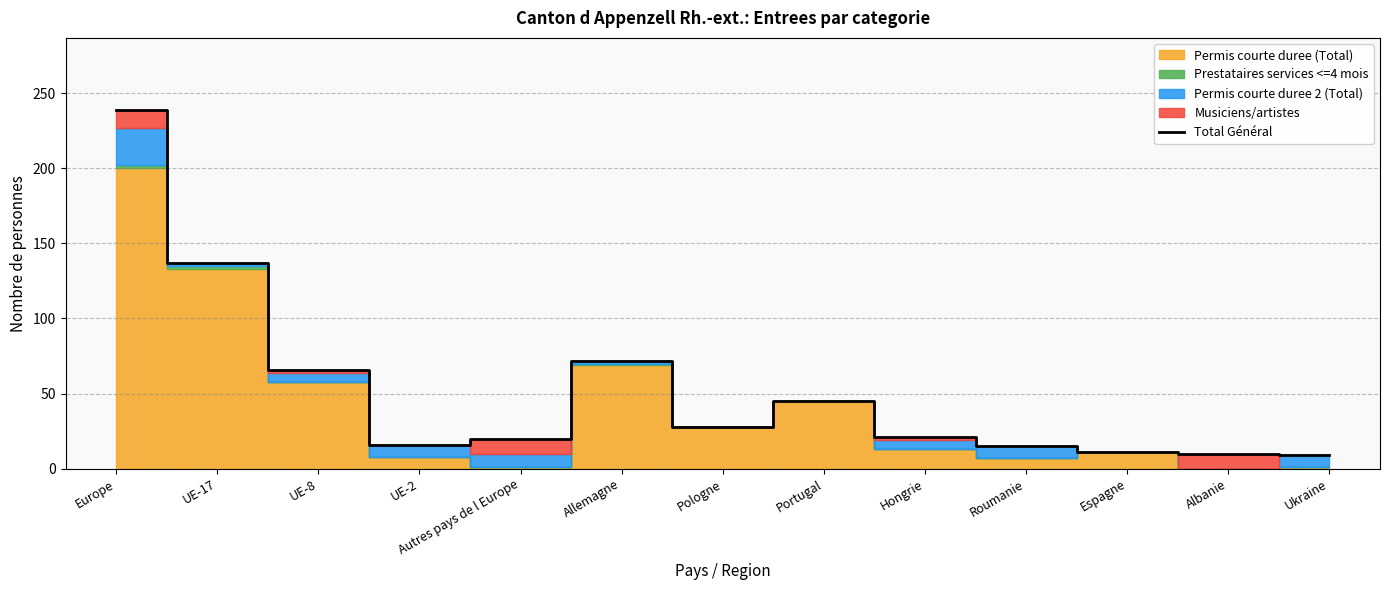

What is the difference between the maximum and minimum values?

230